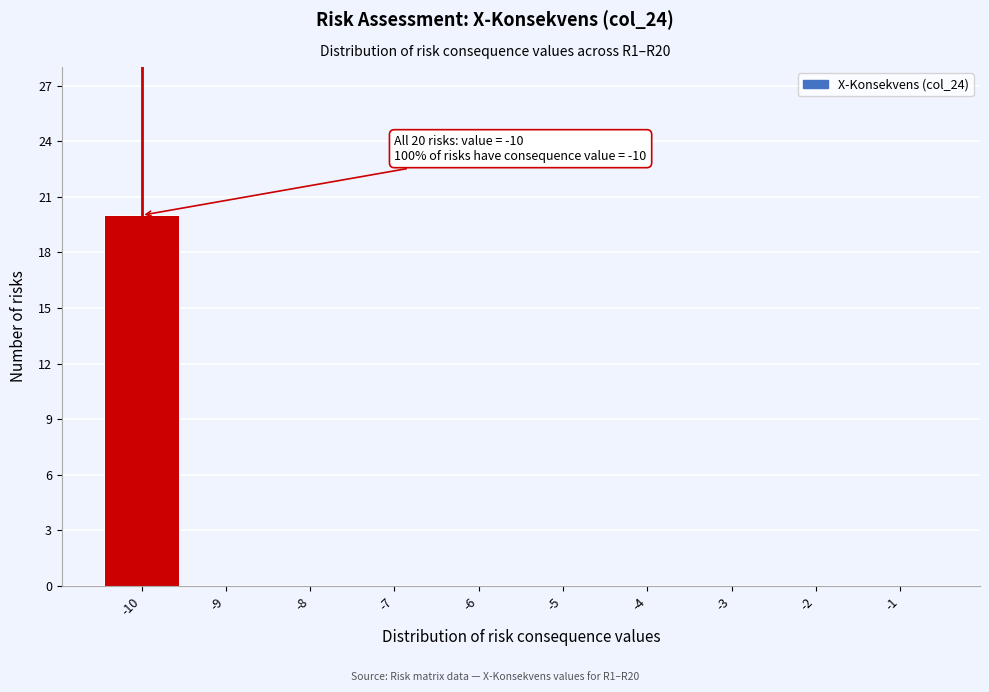

Over which range of the x-axis is the bar tallest?

-10.5 to -9.5